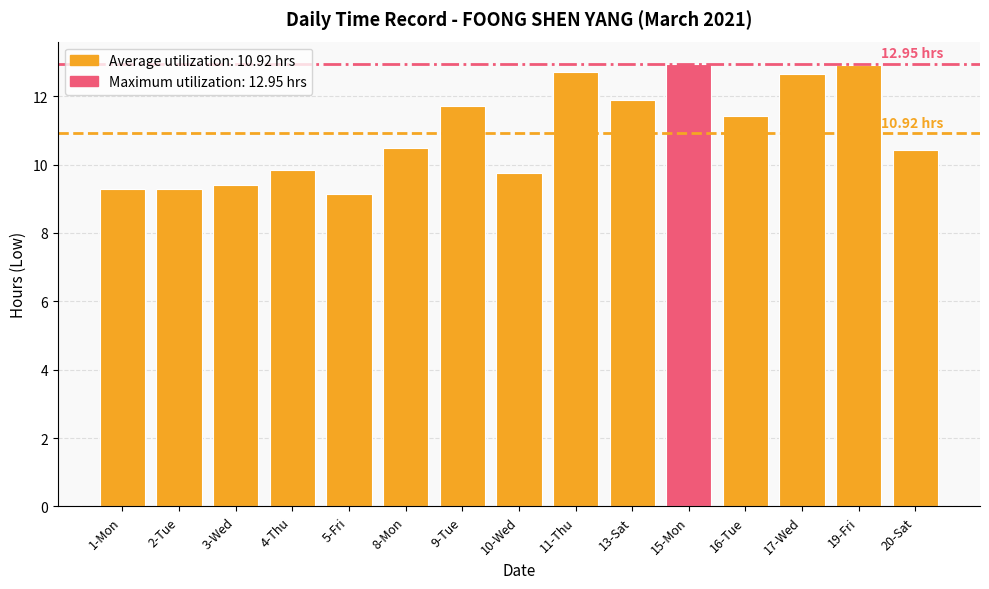

True or false: the data shows 9.8 at 10-Wed.

True